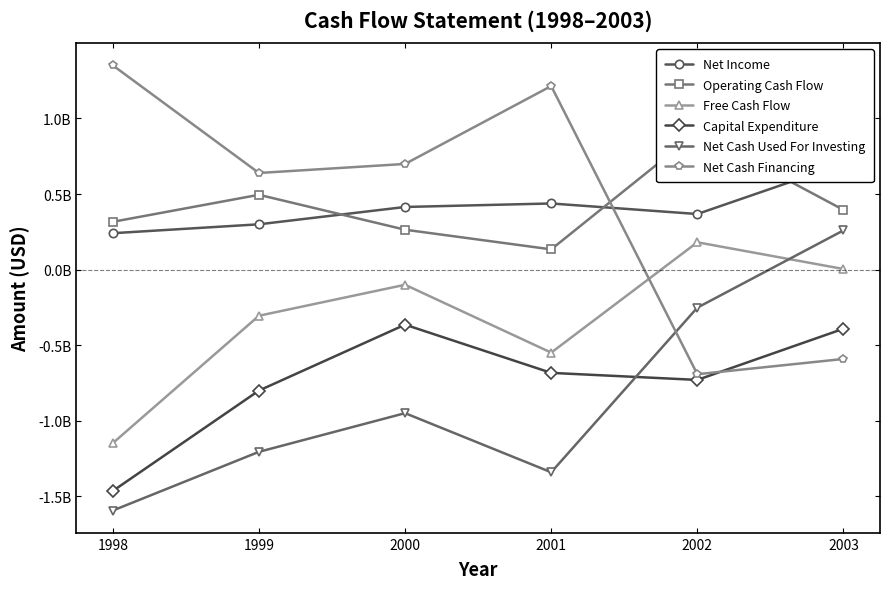

Rank the series at 1998 from highest to lowest value.

Net Cash Financing, Operating Cash Flow, Net Income, Free Cash Flow, Capital Expenditure, Net Cash Used For Investing